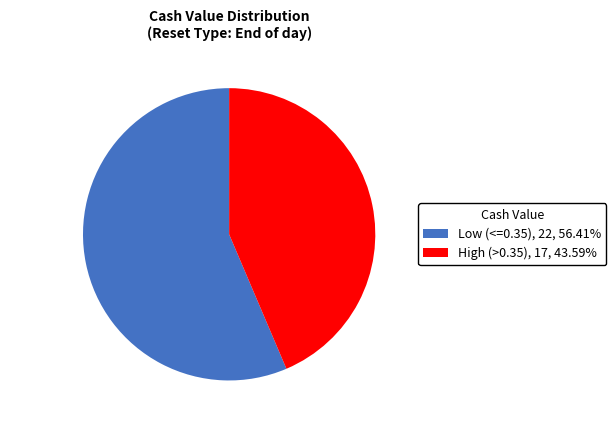

How many segments does this pie chart have?

2